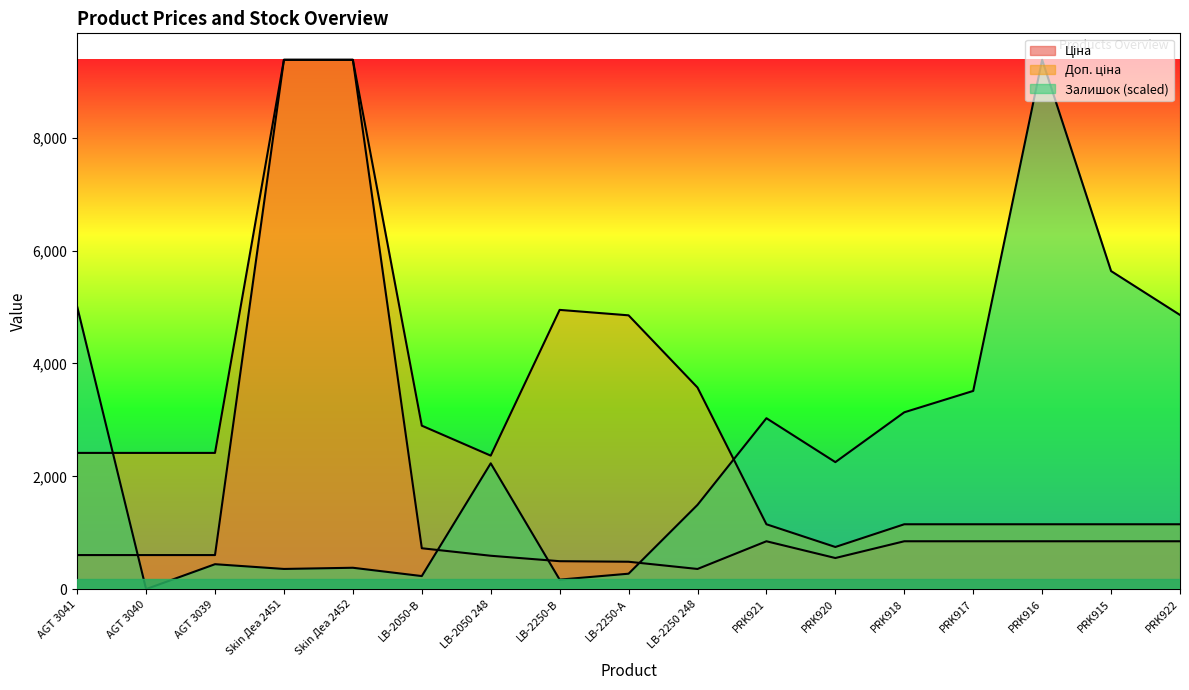

True or false: Ціна and Залишок cross at least once.

True